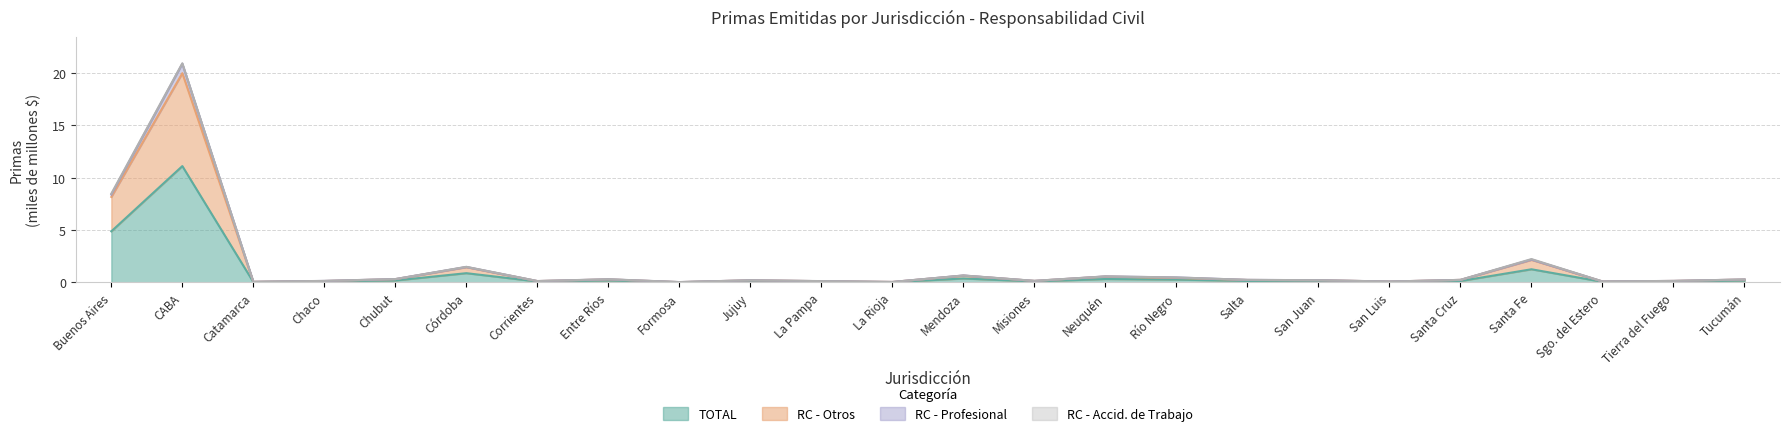

True or false: RC - Otros and RC - Profesional intersect in this chart.

False